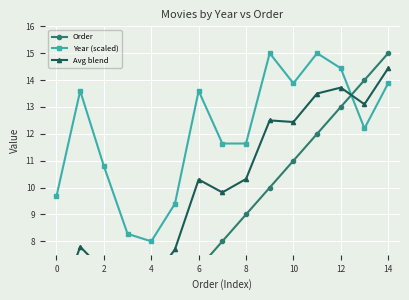

Rank the series by their average value, from highest to lowest.

Year (scaled), Avg blend, Order